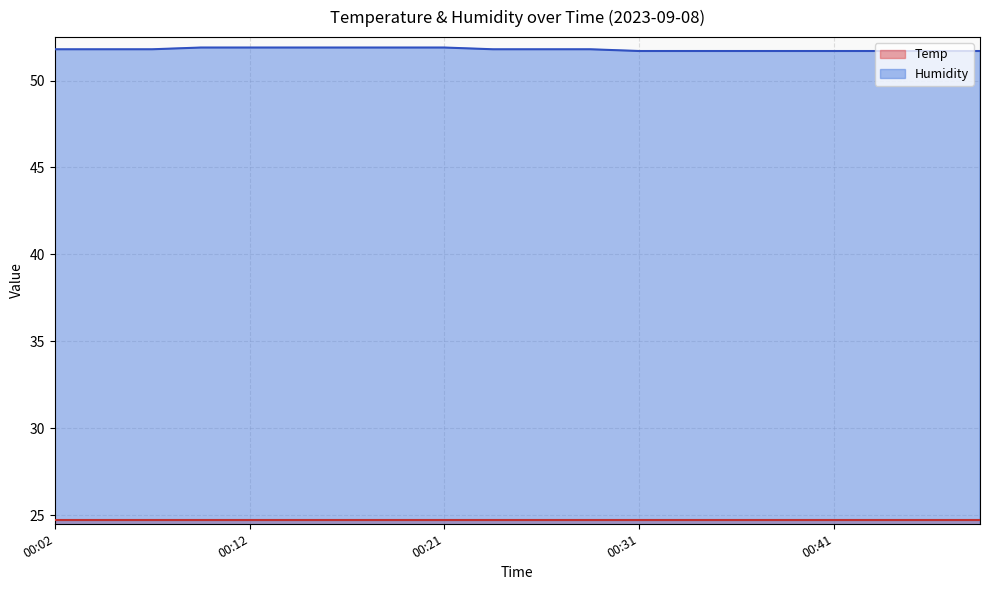

Where is the data nearest to the value 51?

00:31